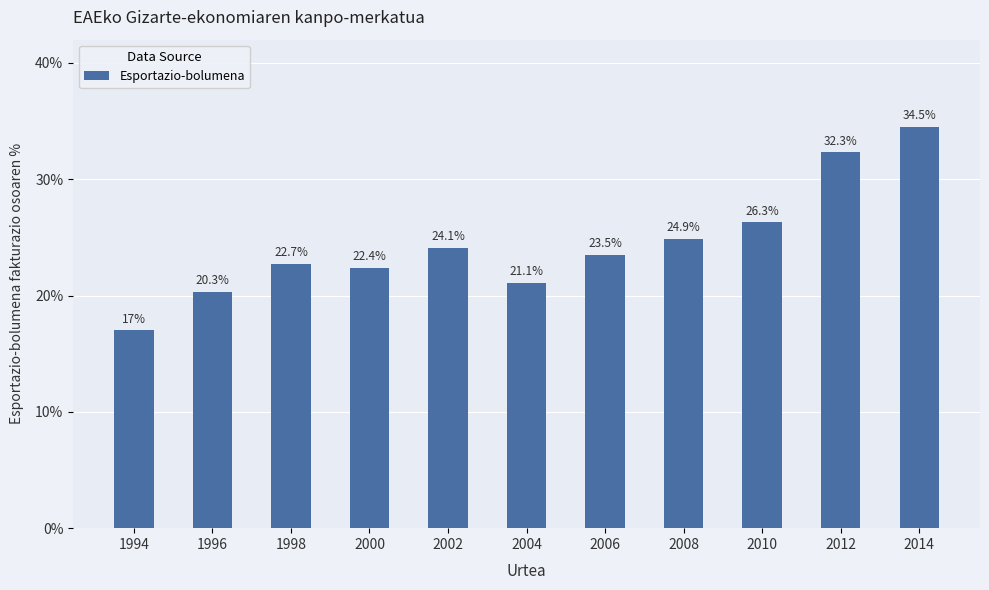

What is the difference between the maximum and second lowest values?

14.2